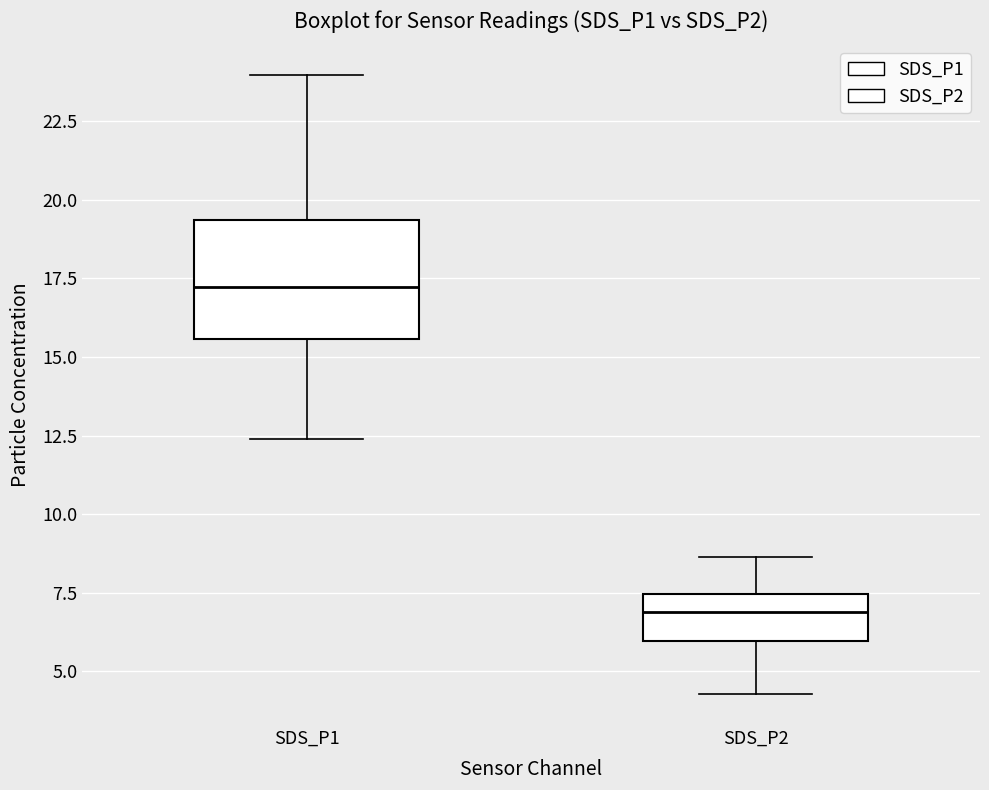

Where does the lower whisker of the box for SDS_P1 end on the y-axis? The values are not printed on the chart, so give them approximately, as read against the axis.

12.5